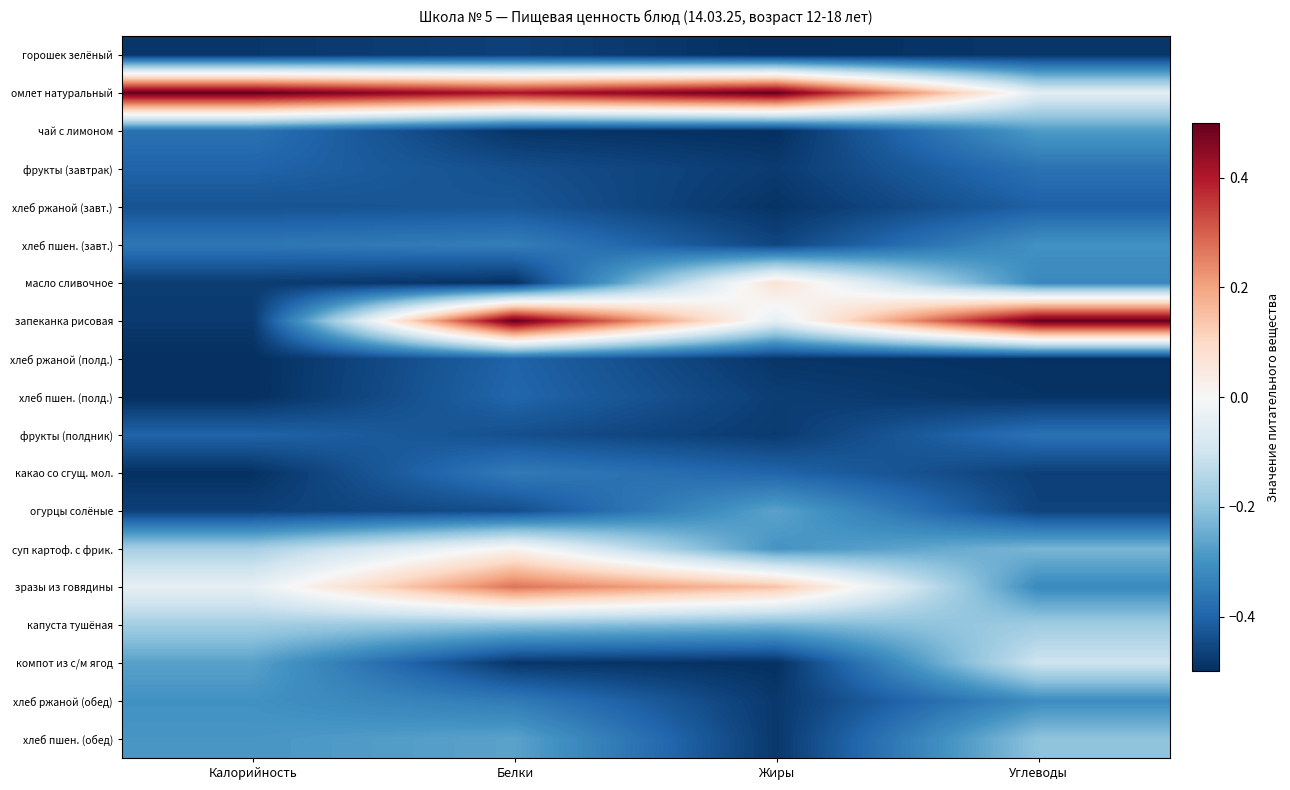

Between Белки and Углеводы, which is larger?

Белки